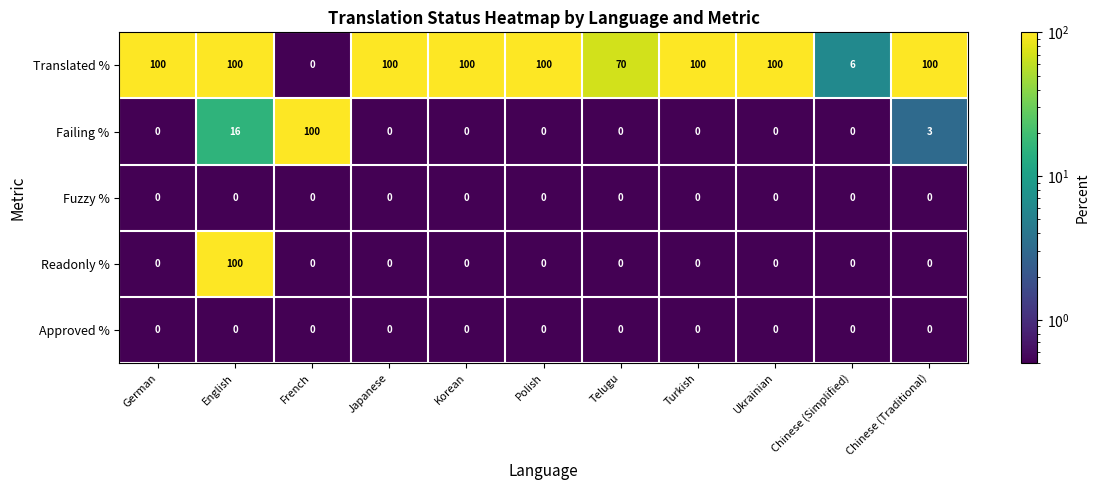

At which category is the sum across all series the highest?

English